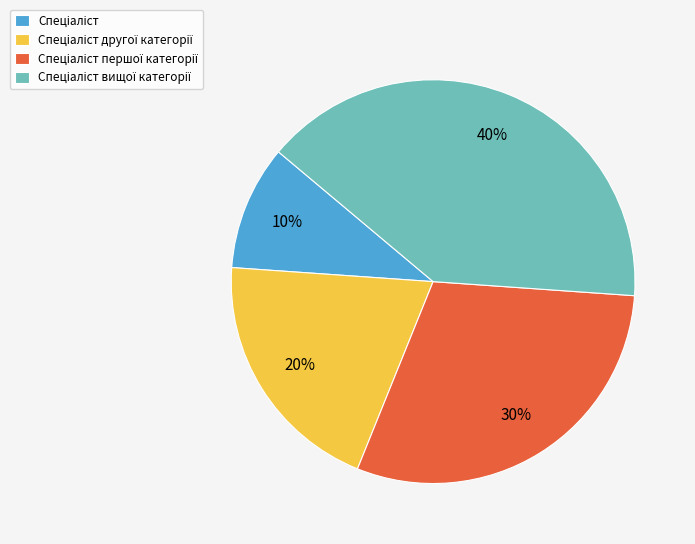

Is there a majority slice in this chart?

No